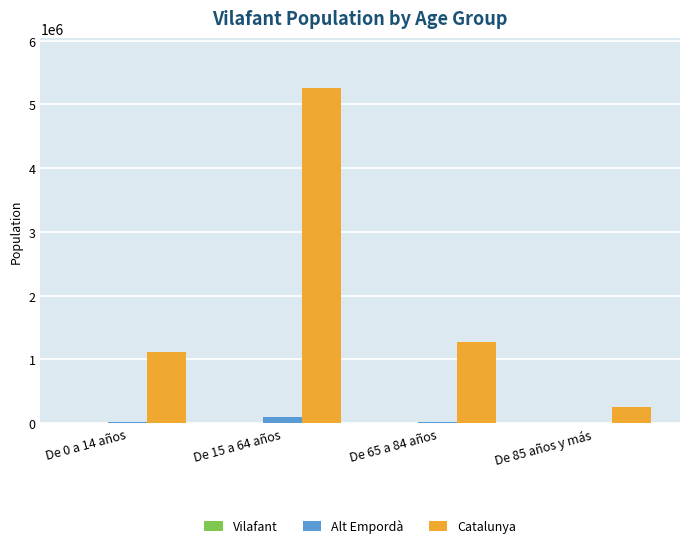

What is the greatest value displayed?

5255889